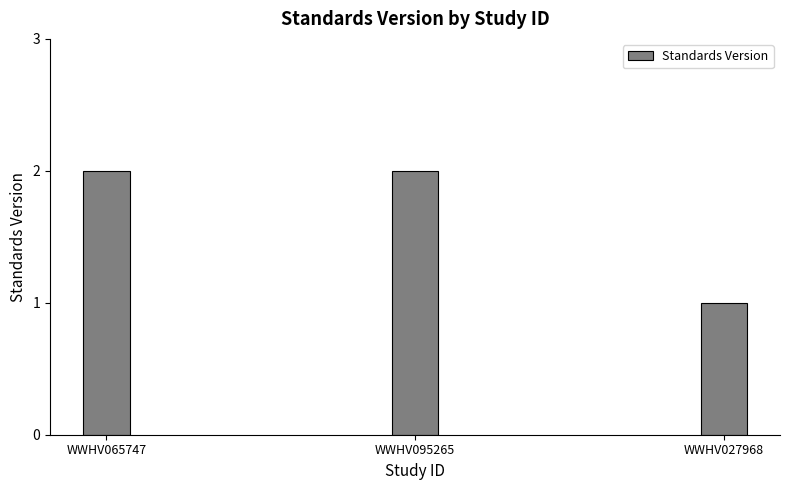

At which category does the chart reach its minimum across all series?

WWHV027968